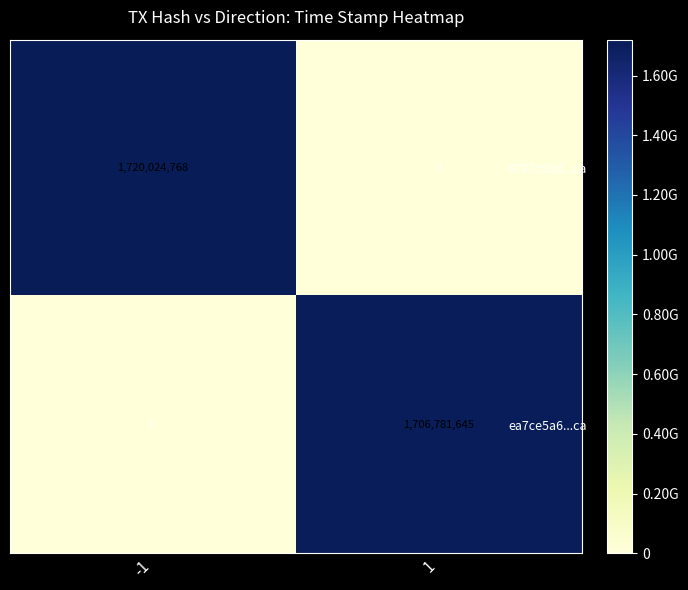

Rank the series by their average value, from highest to lowest.

6737c93d...ca, ea7ce5a6...ca